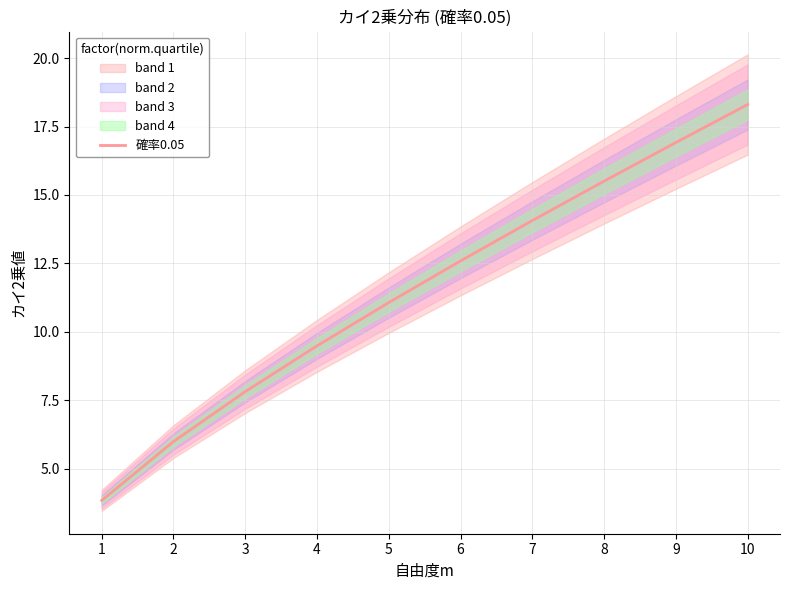

What is the greatest value displayed?

18.3